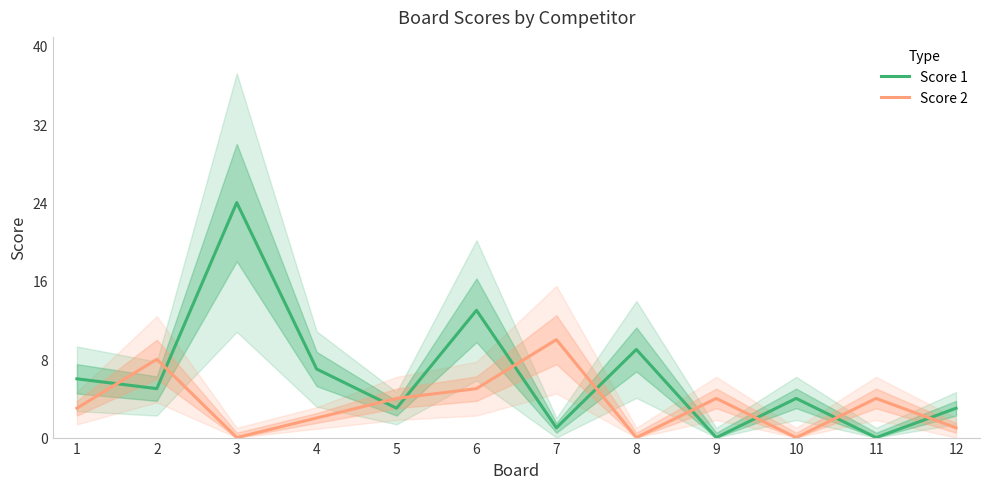

The value of Score 2 at 6 is 5. True or false?

True